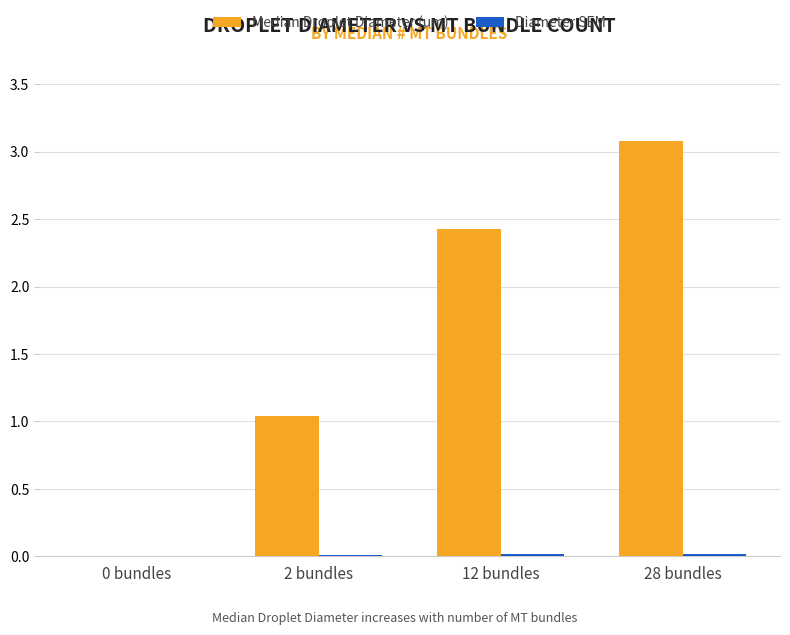

Are the bars horizontal?

No